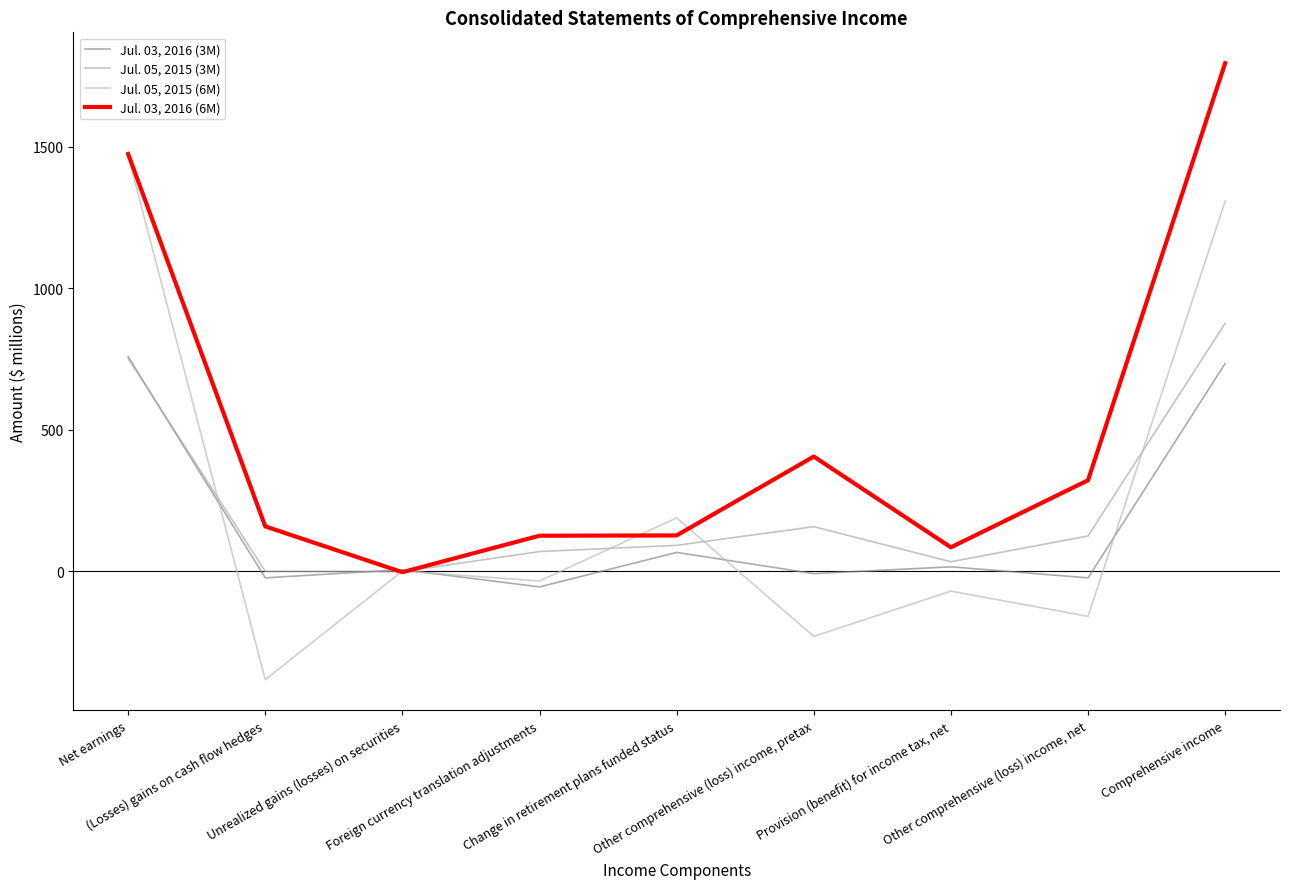

How many data points does each series have?

9